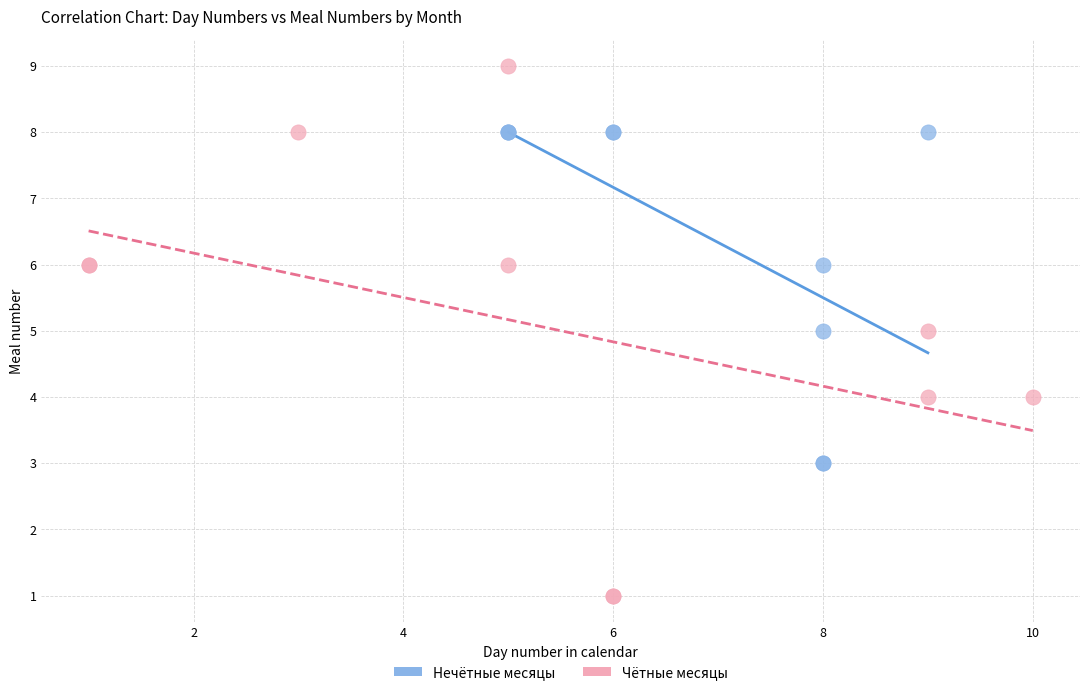

Which series contains the highest Y value?

Чётные месяцы